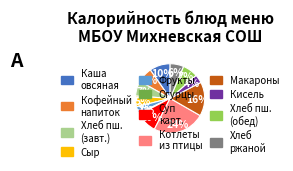

Does any single category account for the majority?

No